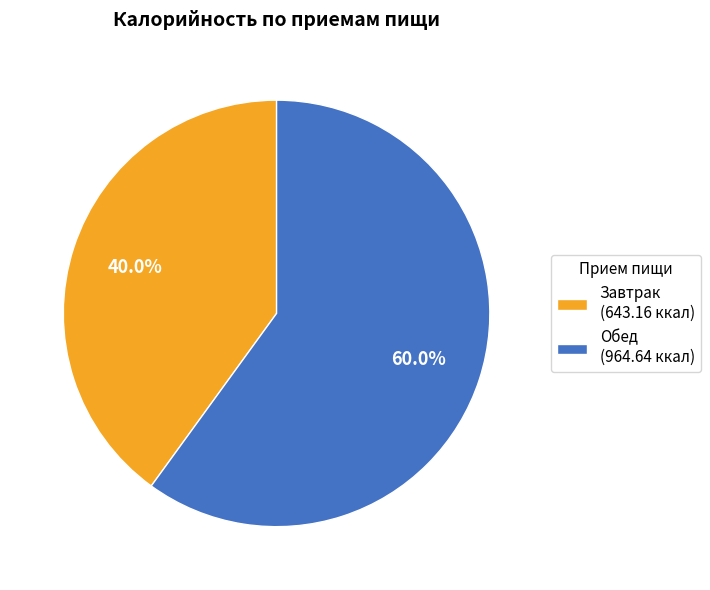

Which category has the smallest portion of the pie?

Завтрак